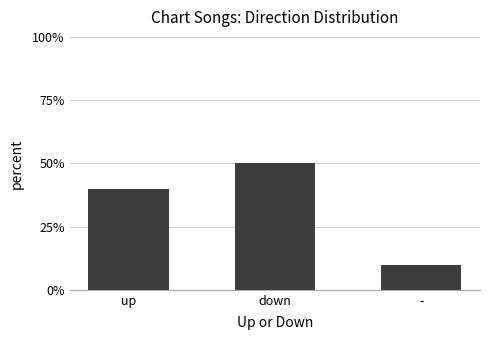

What is the difference between the maximum and minimum values?

40